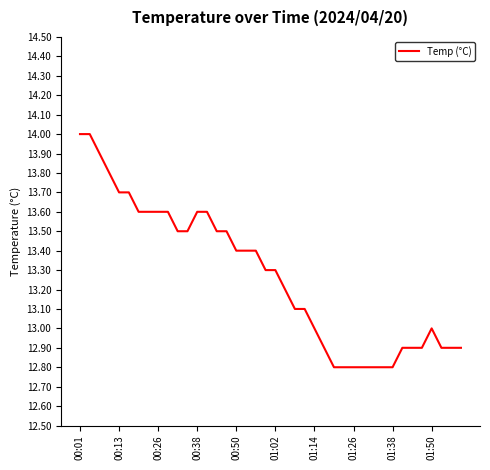

What is the difference between the maximum and minimum values?

1.2